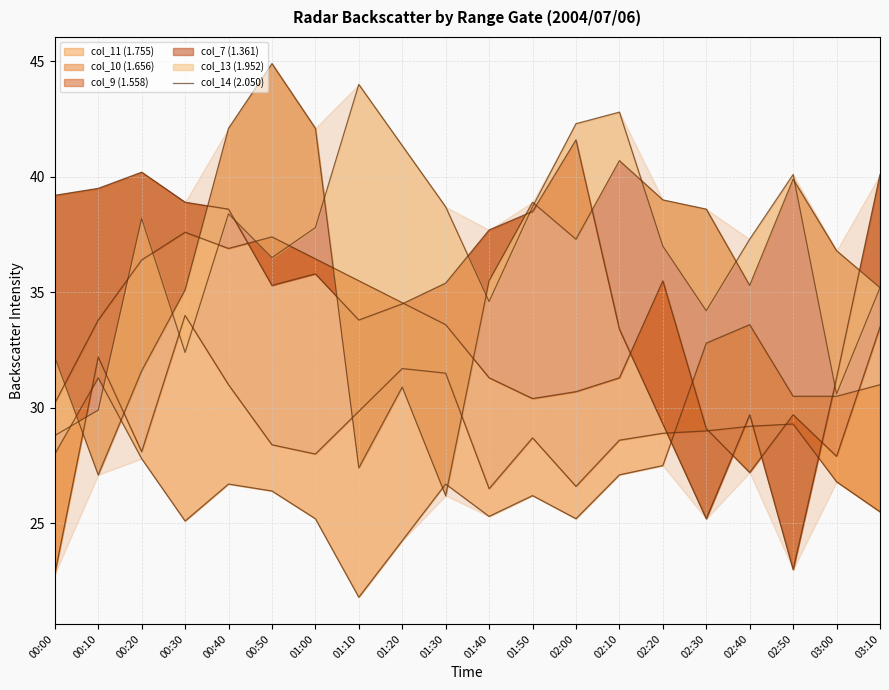

The value at 02:30 is 13.0. True or false?

False